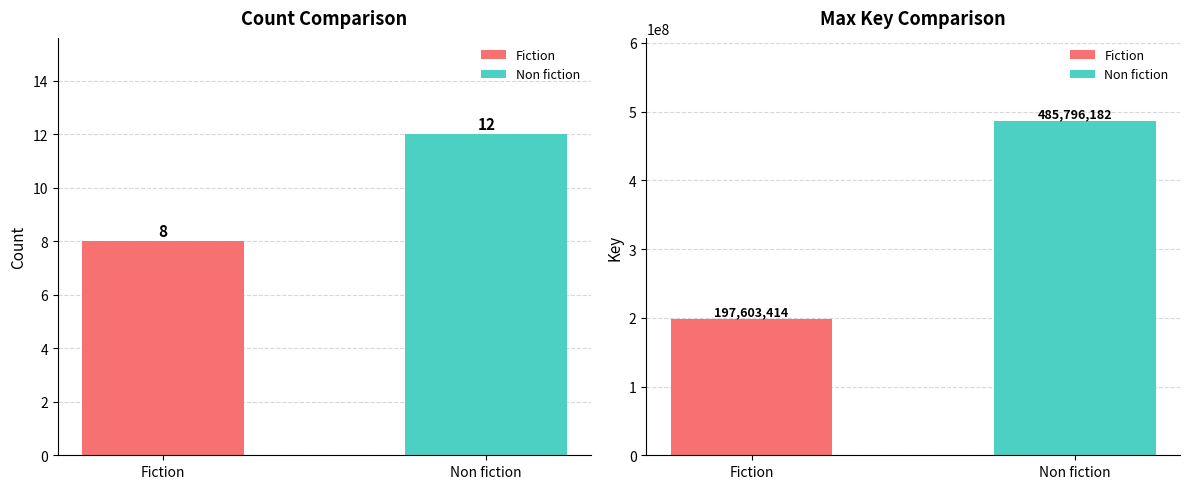

Are the bars grouped side by side (vs. stacked)?

Yes